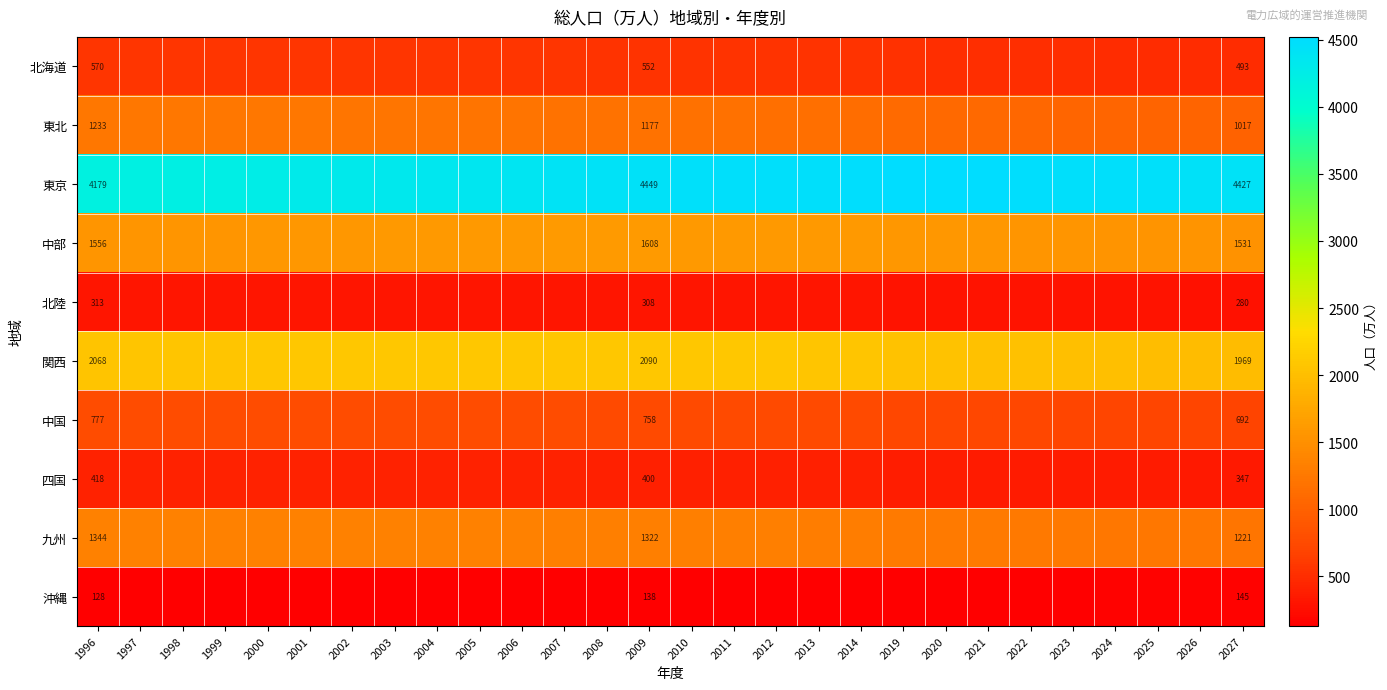

The 東京 series shows 1189.6 at 1996. True or false?

False